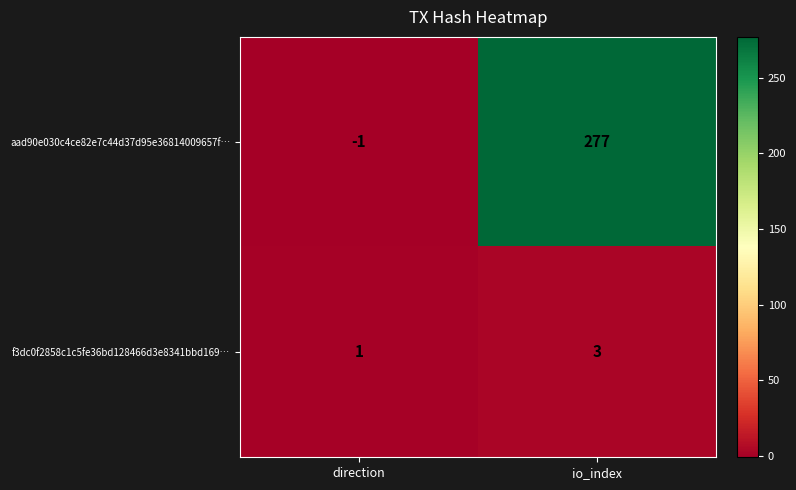

How many values in aad90e030c4ce82e7c44d37d95e36814009657f… are below zero?

1